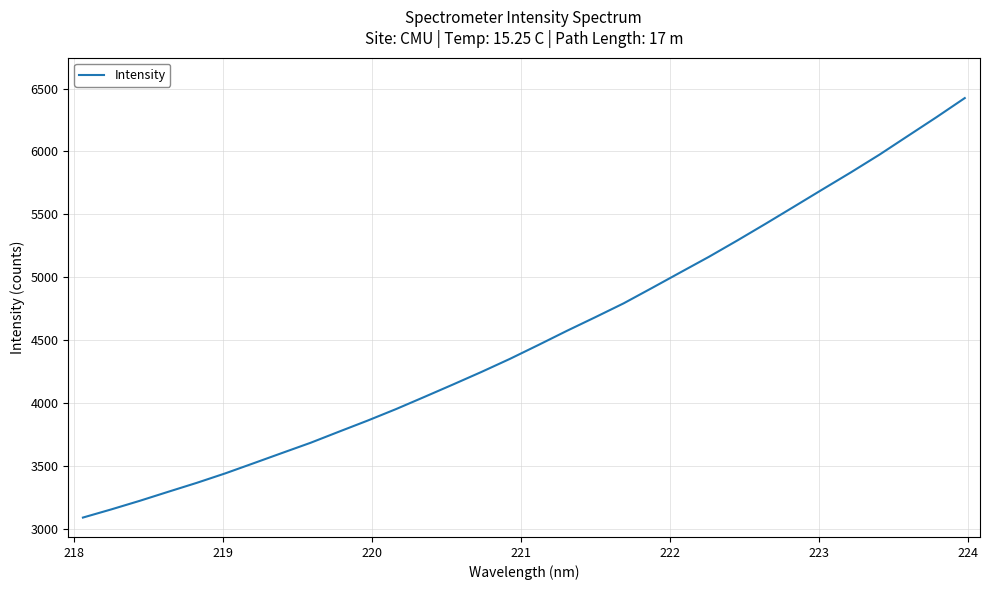

What is the greatest value displayed?

6424.0